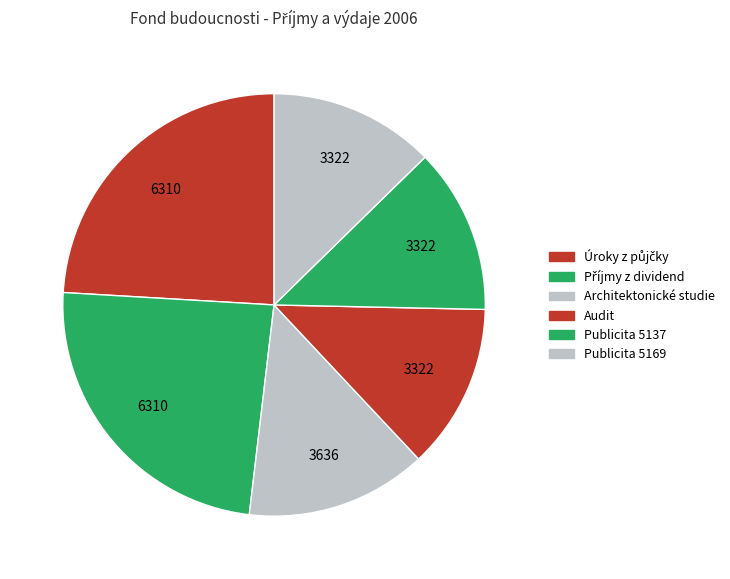

How many segments does this pie chart have?

6